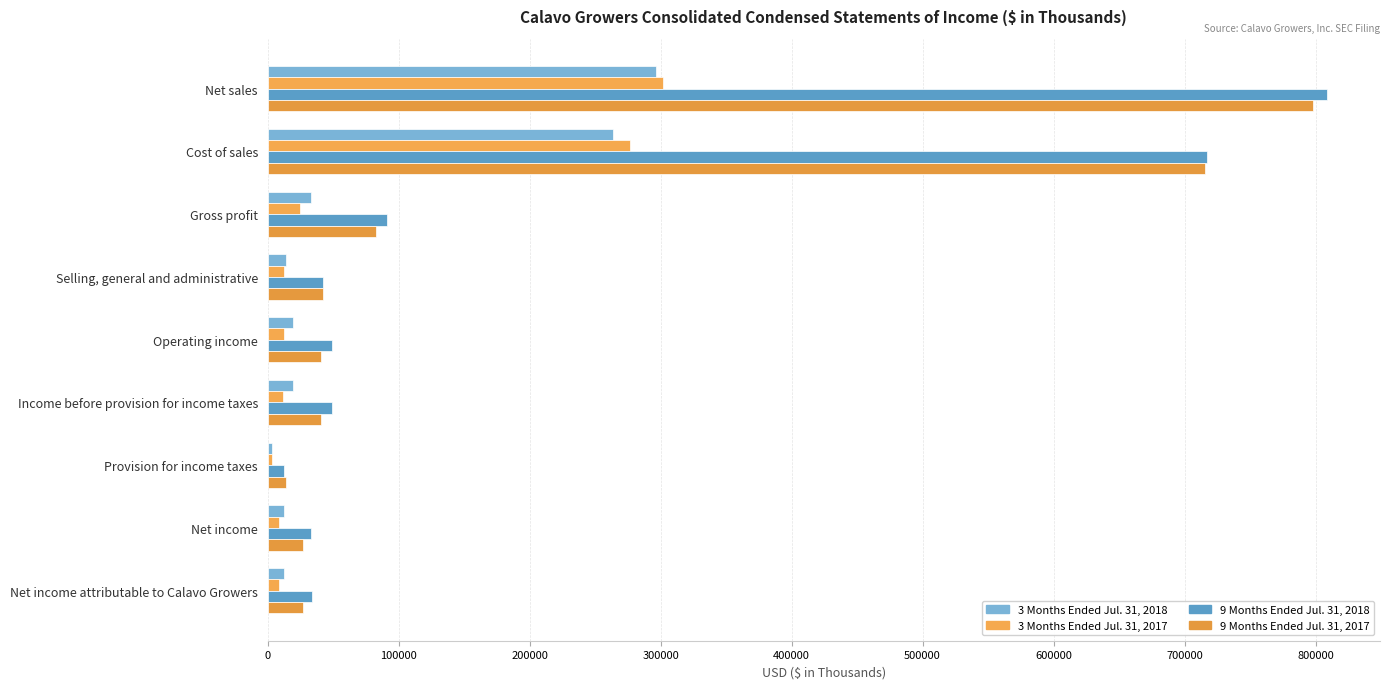

How many series are shown in this chart?

4